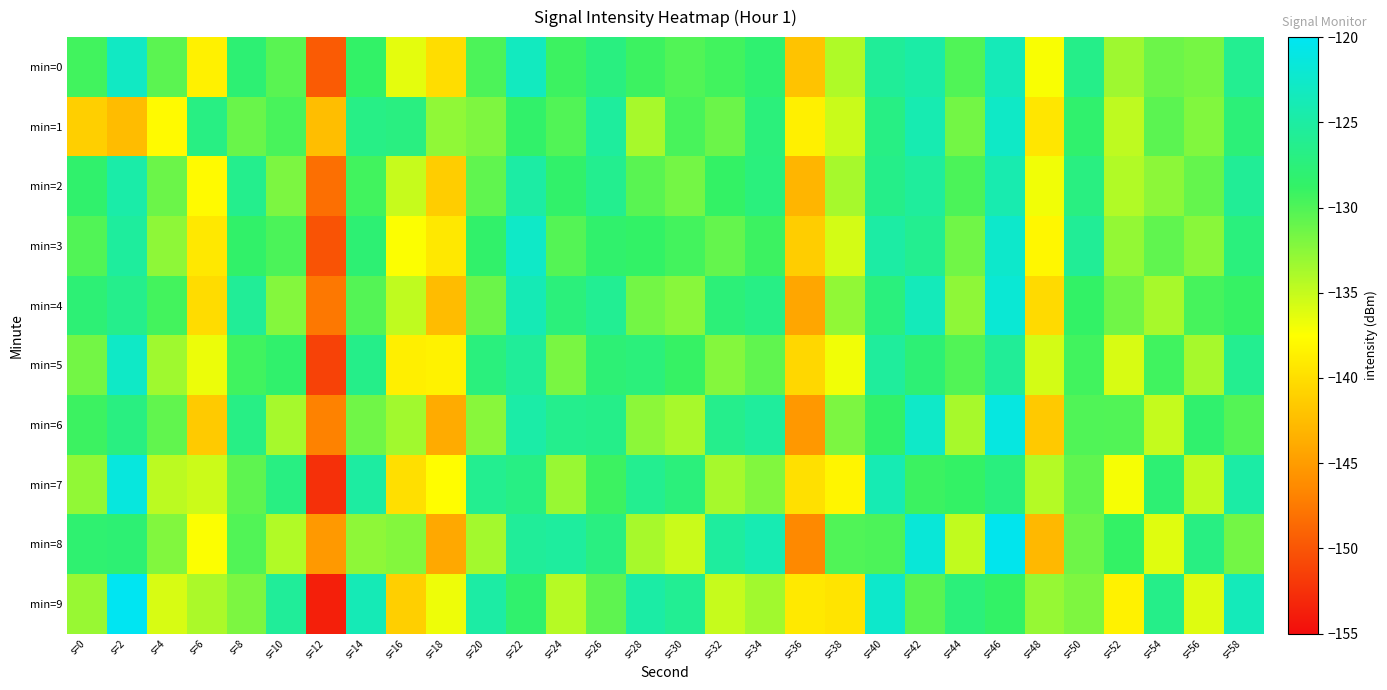

Reading right to left, extract all data points from this chart.

min=0: s=58=-126.1	s=56=-131.7	s=54=-131.2	s=52=-133.4	s=50=-126.6	s=48=-137.3	s=46=-123.7	s=44=-130.0	s=42=-124.7	s=40=-125.7	s=38=-134.1	s=36=-142.0	s=34=-128.1	s=32=-129.4	s=30=-130.1	s=28=-129.2	s=26=-127.1	s=24=-129.2	s=22=-123.2	s=20=-129.9	s=18=-140.1	s=16=-136.3	s=14=-128.6	s=12=-149.6	s=10=-130.4	s=8=-127.9	s=6=-138.5	s=4=-130.5	s=2=-123.0	s=0=-129.4
min=1: s=58=-127.6	s=56=-132.1	s=54=-130.5	s=52=-134.7	s=50=-128.3	s=48=-139.4	s=46=-122.8	s=44=-131.5	s=42=-124.1	s=40=-126.9	s=38=-135.2	s=36=-138.6	s=34=-127.4	s=32=-131.2	s=30=-129.7	s=28=-133.8	s=26=-125.3	s=24=-130.1	s=22=-128.5	s=20=-132.0	s=18=-132.7	s=16=-127.1	s=14=-126.7	s=12=-142.4	s=10=-129.7	s=8=-131.1	s=6=-126.9	s=4=-137.8	s=2=-142.6	s=0=-141.1
min=2: s=58=-125.8	s=56=-130.9	s=54=-132.6	s=52=-134.2	s=50=-127.1	s=48=-136.9	s=46=-124.2	s=44=-129.8	s=42=-125.4	s=40=-126.5	s=38=-133.7	s=36=-143.1	s=34=-127.3	s=32=-128.8	s=30=-131.6	s=28=-130.4	s=26=-126.2	s=24=-128.5	s=22=-124.9	s=20=-130.7	s=18=-141.3	s=16=-135.1	s=14=-129.4	s=12=-148.2	s=10=-131.9	s=8=-126.3	s=6=-137.8	s=4=-131.2	s=2=-124.6	s=0=-128.4
min=3: s=58=-127.3	s=56=-132.5	s=54=-130.7	s=52=-132.9	s=50=-125.8	s=48=-138.1	s=46=-122.4	s=44=-131.4	s=42=-126.1	s=40=-124.9	s=38=-135.6	s=36=-141.3	s=34=-129.2	s=32=-130.9	s=30=-129.5	s=28=-128.7	s=26=-128.4	s=24=-130.2	s=22=-122.7	s=20=-128.5	s=18=-139.2	s=16=-137.4	s=14=-127.9	s=12=-150.1	s=10=-129.8	s=8=-128.6	s=6=-139.2	s=4=-132.7	s=2=-125.3	s=0=-130.1
min=4: s=58=-128.9	s=56=-129.6	s=54=-133.8	s=52=-131.4	s=50=-128.7	s=48=-140.3	s=46=-121.9	s=44=-132.7	s=42=-123.5	s=40=-127.3	s=38=-132.8	s=36=-144.2	s=34=-126.8	s=32=-127.6	s=30=-132.4	s=28=-131.5	s=26=-125.9	s=24=-127.4	s=22=-123.8	s=20=-131.2	s=18=-142.5	s=16=-134.8	s=14=-130.2	s=12=-147.6	s=10=-132.3	s=8=-125.7	s=6=-140.1	s=4=-129.5	s=2=-126.4	s=0=-127.8
min=5: s=58=-126.1	s=56=-133.7	s=54=-129.3	s=52=-135.8	s=50=-129.4	s=48=-135.6	s=46=-125.7	s=44=-130.1	s=42=-127.8	s=40=-125.4	s=38=-136.9	s=36=-140.5	s=34=-130.7	s=32=-132.3	s=30=-128.9	s=28=-127.4	s=26=-127.8	s=24=-131.8	s=22=-125.6	s=20=-127.3	s=18=-138.4	s=16=-138.7	s=14=-126.5	s=12=-151.3	s=10=-128.4	s=8=-129.3	s=6=-136.7	s=4=-133.4	s=2=-122.8	s=0=-131.5
min=6: s=58=-130.2	s=56=-128.3	s=54=-135.0	s=52=-130.1	s=50=-130.0	s=48=-141.6	s=46=-121.1	s=44=-133.8	s=42=-122.6	s=40=-128.6	s=38=-131.9	s=36=-145.3	s=34=-125.4	s=32=-126.4	s=30=-133.8	s=28=-132.6	s=26=-126.5	s=24=-126.3	s=22=-124.7	s=20=-132.4	s=18=-143.8	s=16=-133.5	s=14=-131.4	s=12=-146.9	s=10=-133.7	s=8=-126.8	s=6=-141.5	s=4=-130.8	s=2=-127.1	s=0=-129.2
min=7: s=58=-124.8	s=56=-134.9	s=54=-127.9	s=52=-137.1	s=50=-130.7	s=48=-134.3	s=46=-127.2	s=44=-128.8	s=42=-129.1	s=40=-123.9	s=38=-138.2	s=36=-139.8	s=34=-132.1	s=32=-133.7	s=30=-127.4	s=28=-126.1	s=26=-129.2	s=24=-133.1	s=22=-126.9	s=20=-126.1	s=18=-137.6	s=16=-139.9	s=14=-125.1	s=12=-152.5	s=10=-127.0	s=8=-130.6	s=6=-135.3	s=4=-134.6	s=2=-121.3	s=0=-132.8
min=8: s=58=-131.5	s=56=-127.0	s=54=-136.2	s=52=-128.8	s=50=-131.3	s=48=-142.9	s=46=-120.3	s=44=-134.9	s=42=-121.7	s=40=-129.9	s=38=-130.0	s=36=-146.4	s=34=-124.0	s=32=-125.2	s=30=-135.2	s=28=-133.8	s=26=-127.1	s=24=-125.2	s=22=-125.6	s=20=-133.6	s=18=-144.1	s=16=-132.2	s=14=-132.7	s=12=-145.2	s=10=-134.2	s=8=-130.1	s=6=-137.4	s=4=-132.1	s=2=-127.9	s=0=-128.1
min=9: s=58=-123.5	s=56=-136.1	s=54=-126.5	s=52=-138.4	s=50=-132.0	s=48=-133.0	s=46=-128.7	s=44=-127.5	s=42=-130.4	s=40=-122.4	s=38=-139.5	s=36=-139.1	s=34=-133.5	s=32=-135.1	s=30=-125.9	s=28=-124.8	s=26=-130.6	s=24=-134.4	s=22=-128.3	s=20=-124.9	s=18=-136.8	s=16=-141.1	s=14=-123.7	s=12=-153.7	s=10=-125.6	s=8=-131.9	s=6=-133.9	s=4=-135.8	s=2=-119.8	s=0=-133.1